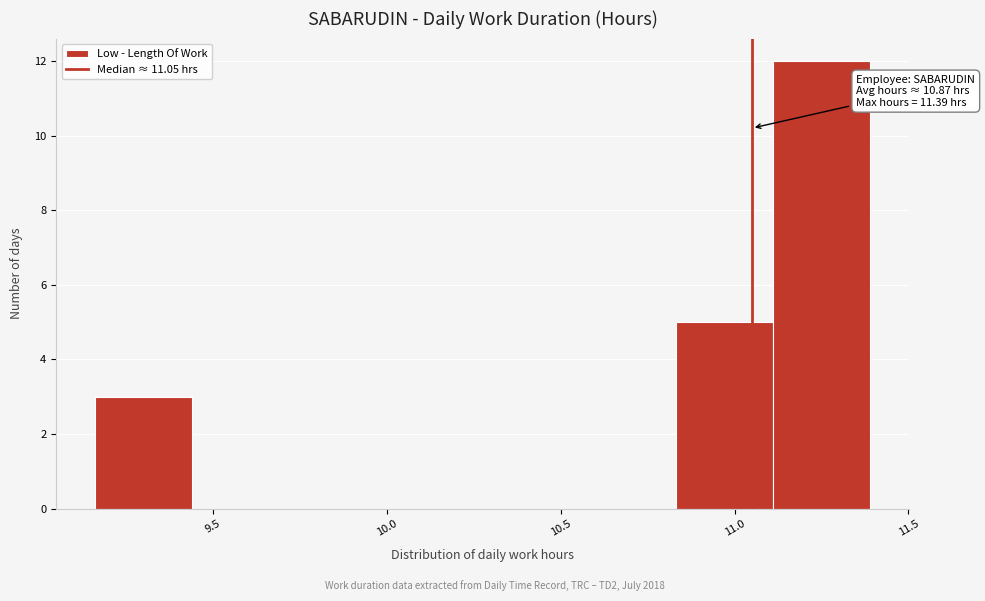

Over which range of the x-axis is the bar tallest?

11.10 to 11.40